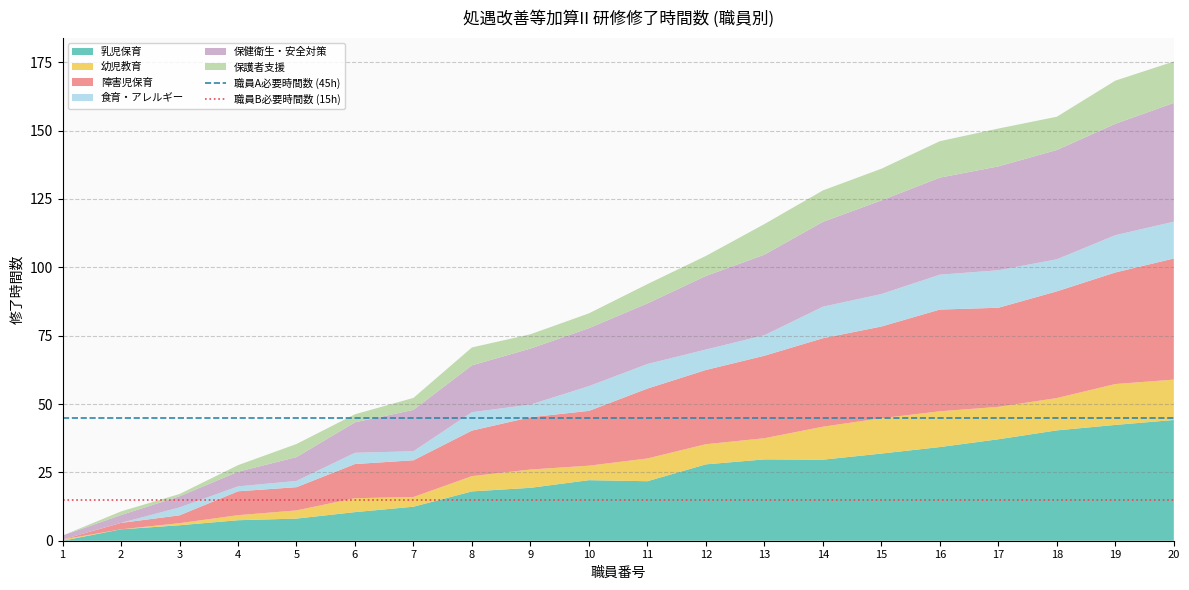

The value of 乳児保育 at 8 is 32.4. True or false?

False